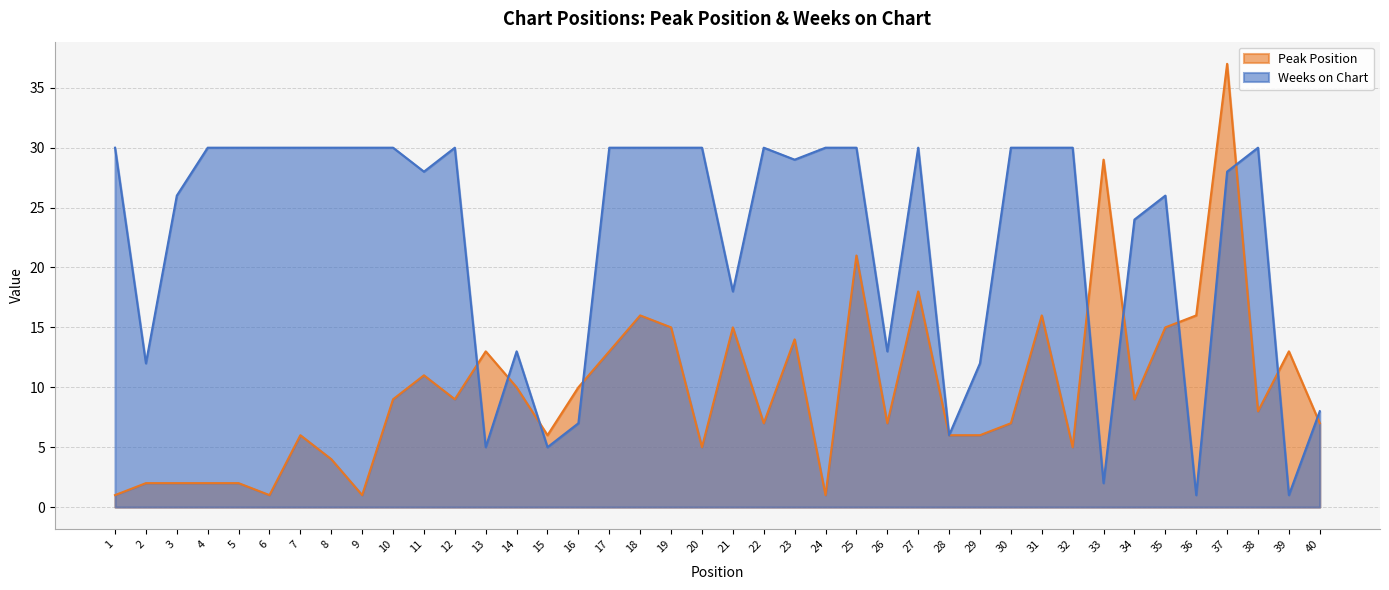

How many data points in Peak Position are less than 9?

20